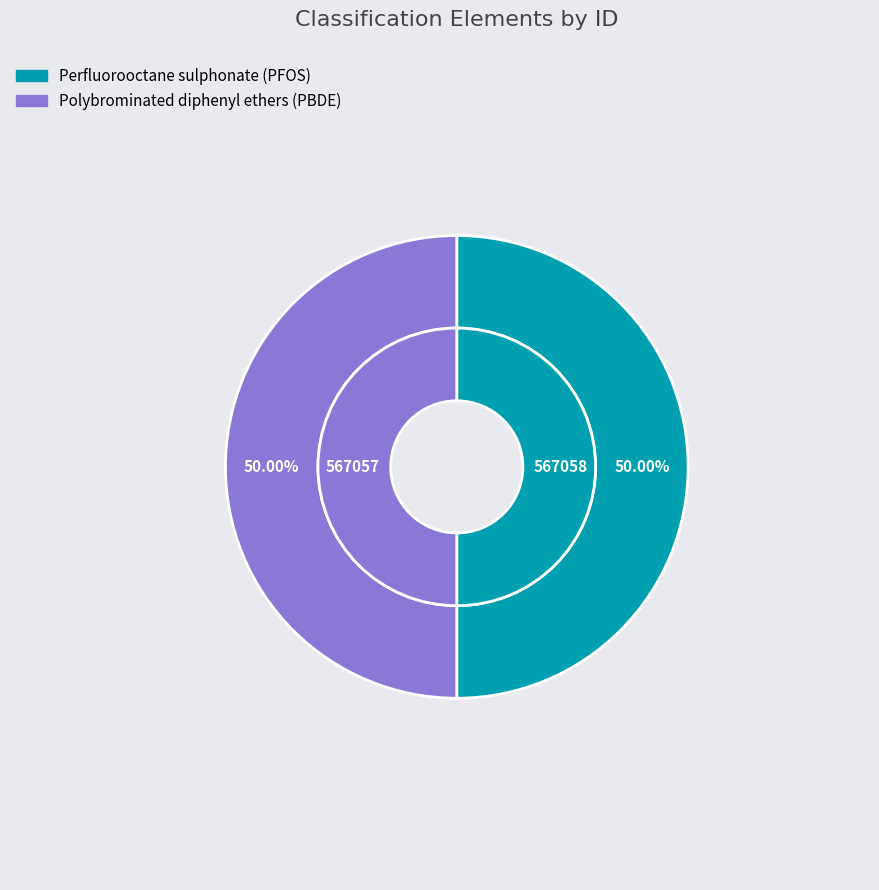

Which category has the biggest portion of the pie?

Perfluorooctane sulphonate (PFOS)